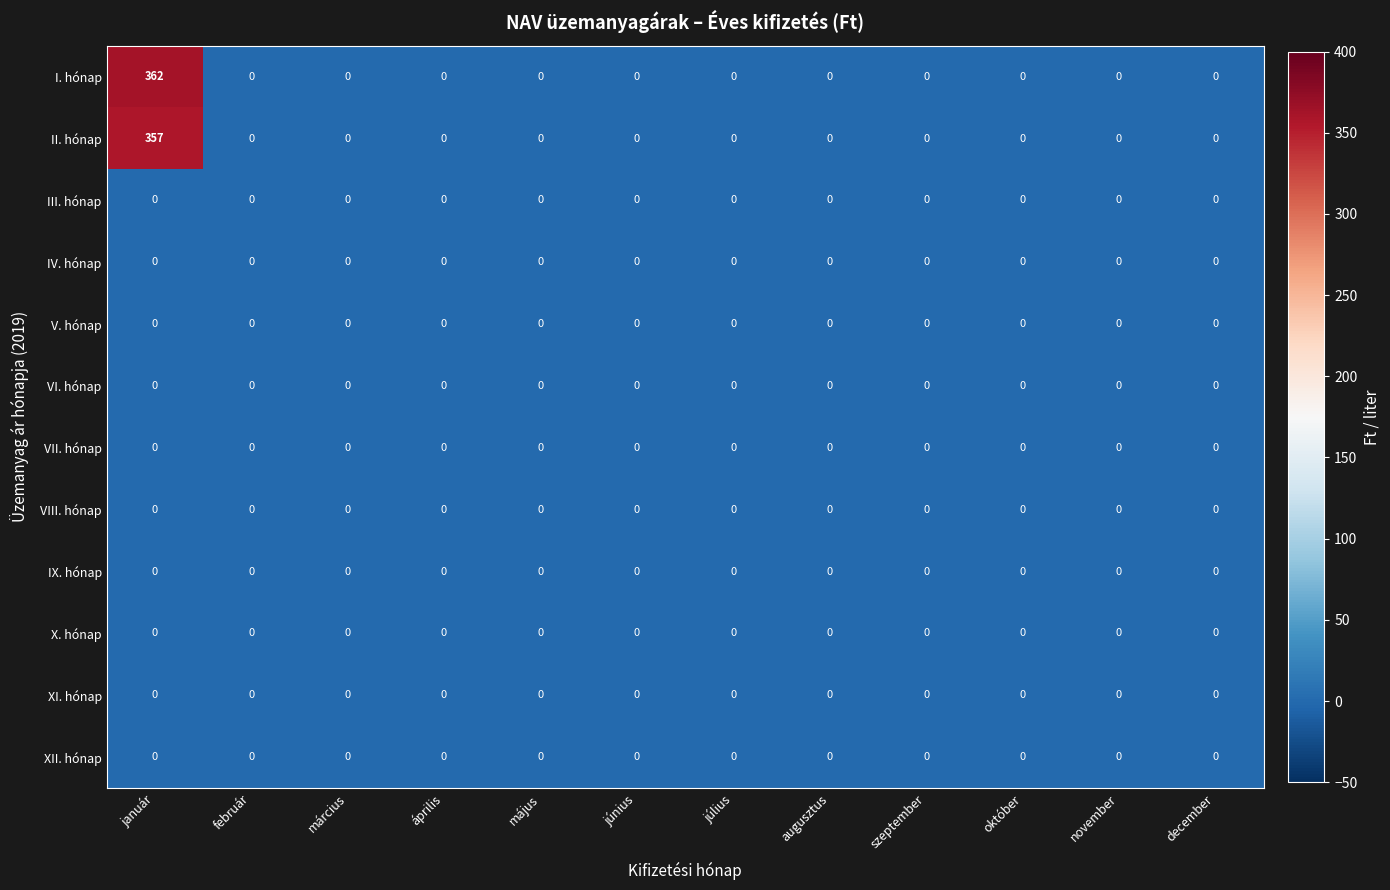

Which series has the largest range (max minus min)?

I. hónap